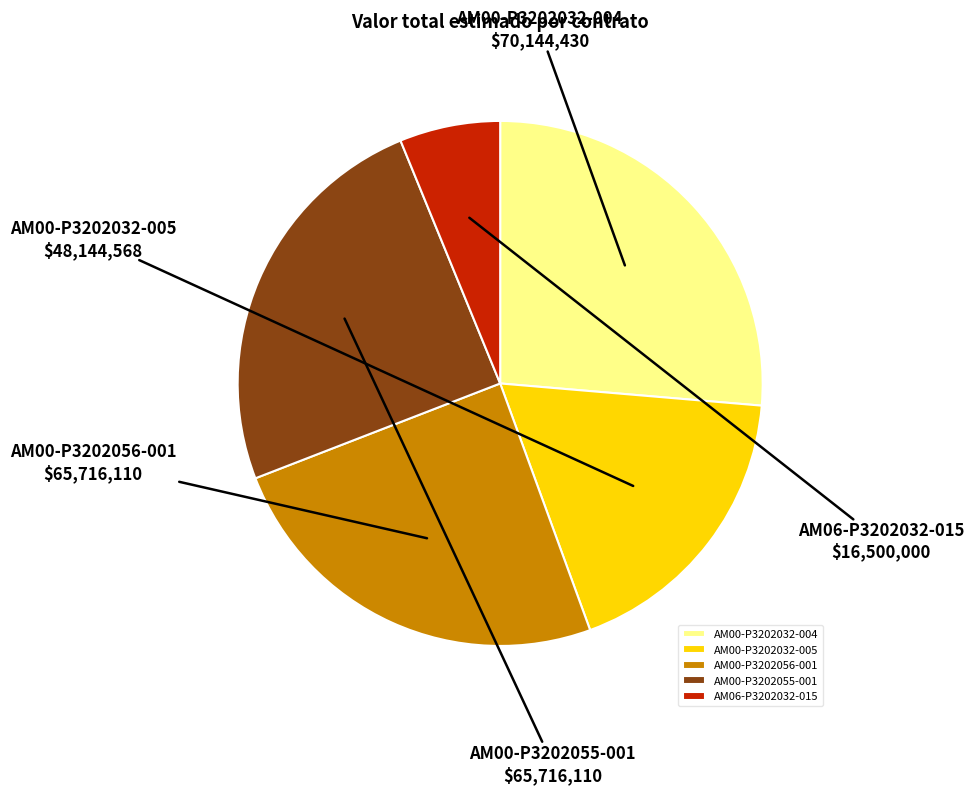

Count the number of slices in the pie.

5